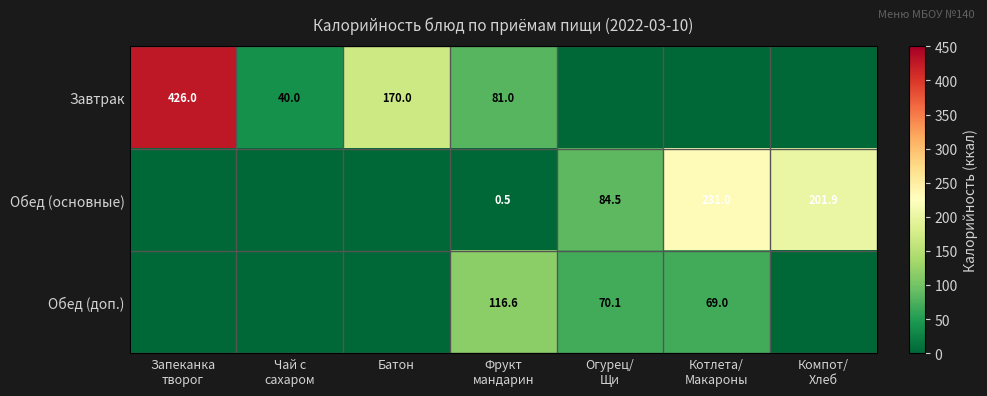

What is the difference between the Обед (основные) values at Котлета/ Макароны and Компот/ Хлеб?

29.1